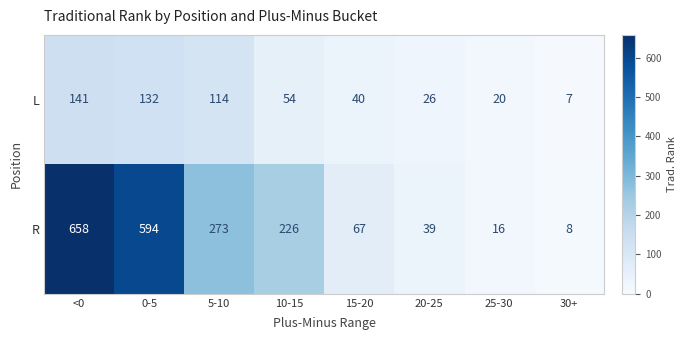

Reading left to right, list all the values displayed in this chart.

L: 141	132	114	54	40	26	20	7
R: 658	594	273	226	67	39	16	8